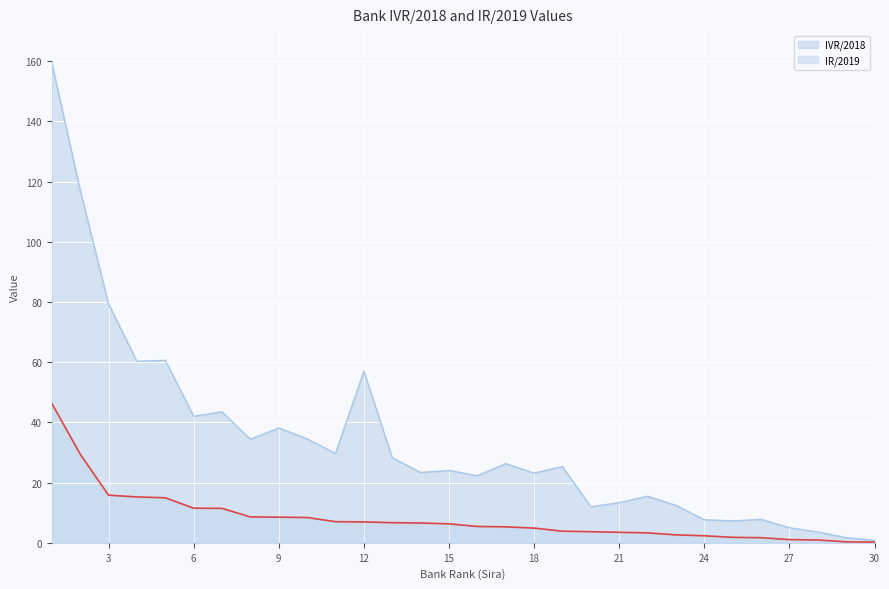

Reading left to right, list all the values displayed in this chart.

IVR/2018: 159.5	117.2	79.4	60.3	60.6	42.1	43.5	34.4	38.1	34.5	29.7	57.0	28.3	23.4	24.0	22.3	26.3	23.1	25.3	12.0	13.3	15.5	12.4	7.7	7.3	7.8	5.0	3.6	1.7	0.8
IR/2019: 46.3	29.5	15.8	15.2	15.0	11.5	11.4	8.6	8.5	8.4	7.0	6.9	6.7	6.6	6.3	5.4	5.3	4.9	3.9	3.7	3.5	3.3	2.6	2.3	1.8	1.7	1.1	0.9	0.3	0.2